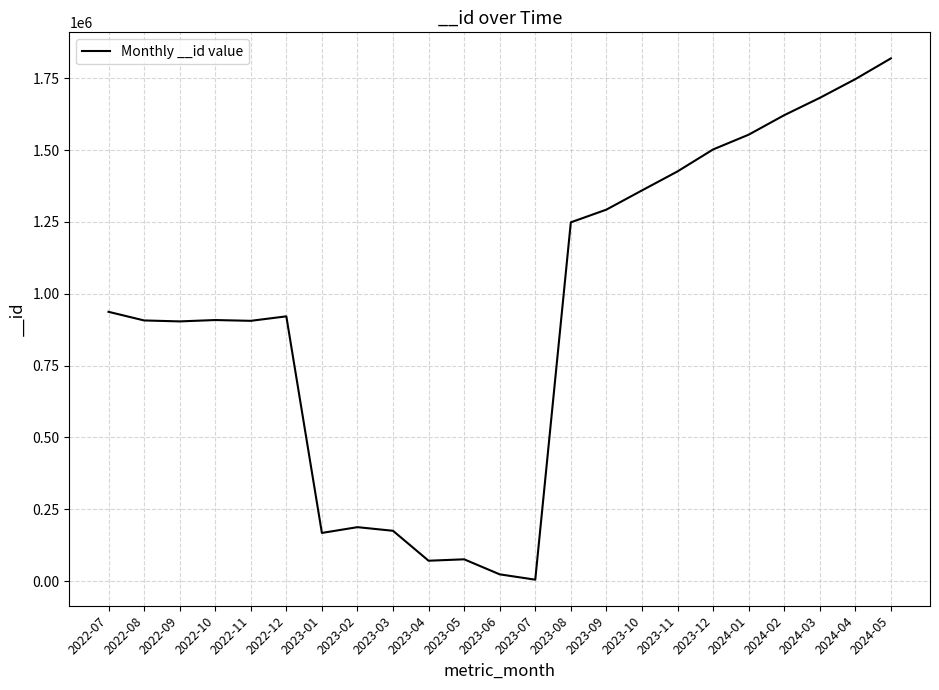

Count the number of data series in this chart.

1